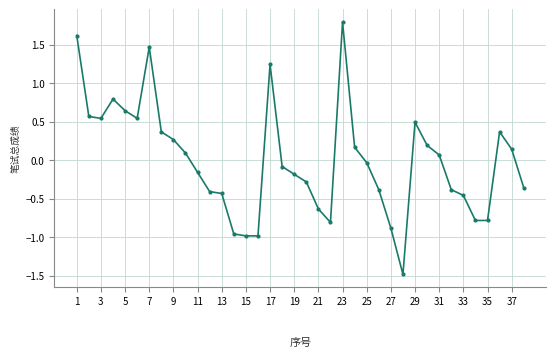

What is the greatest value displayed?

1.8